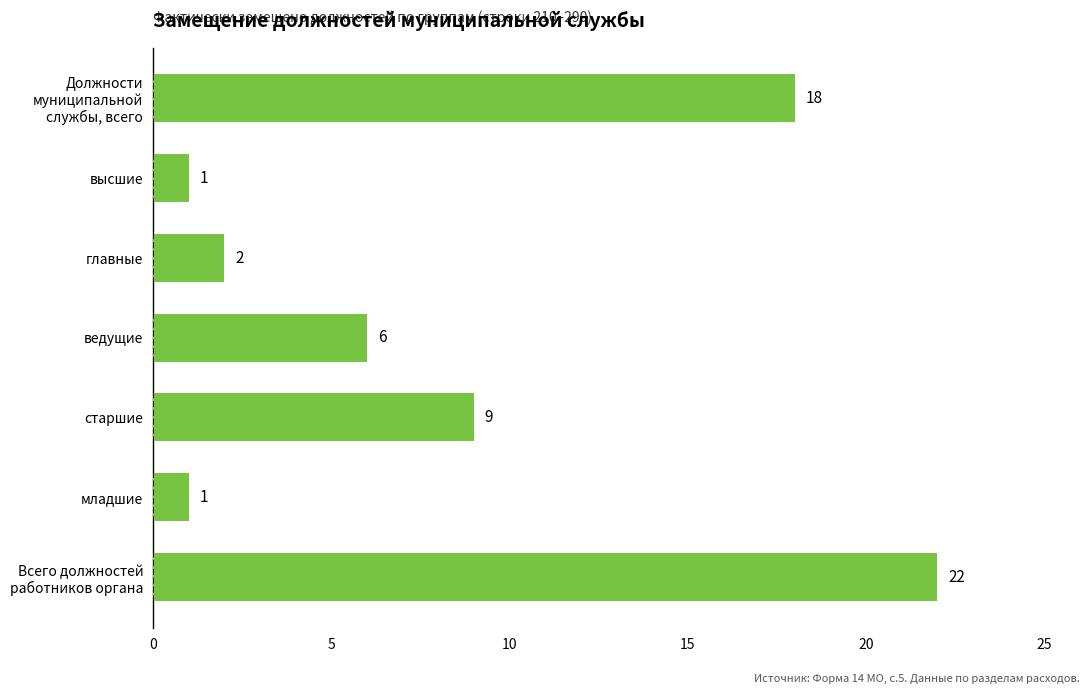

Is it true that the value at высшие is 2?

False